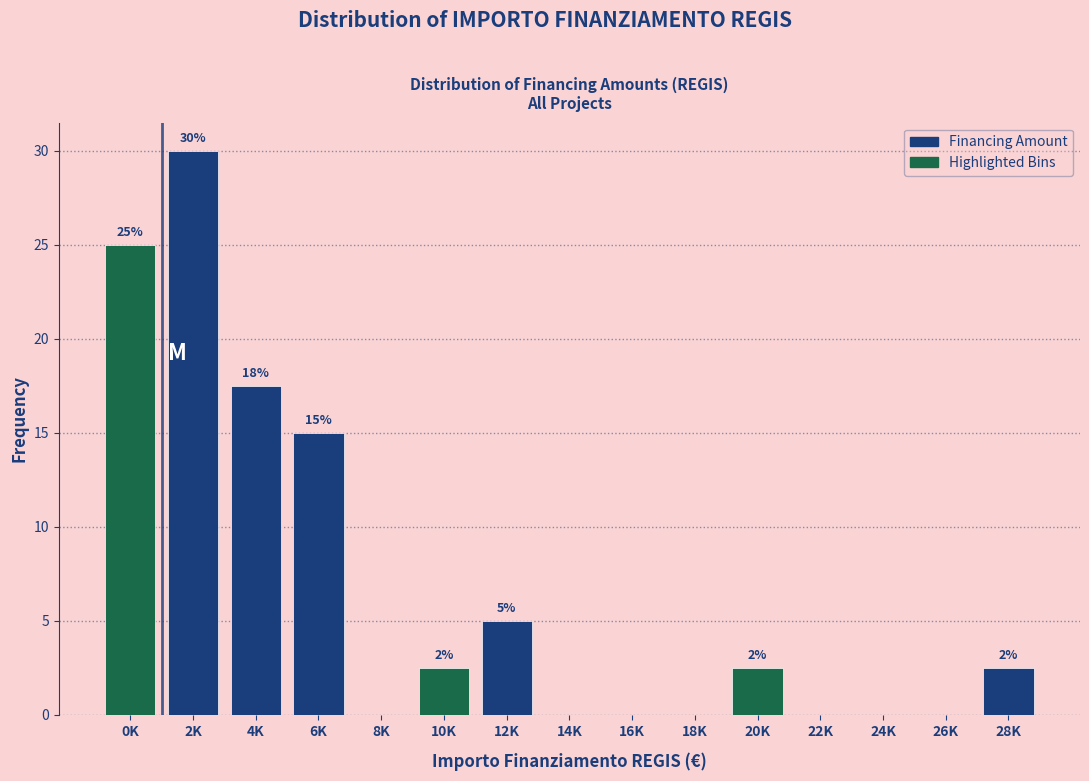

Between 4K and 26K, which is larger?

4K